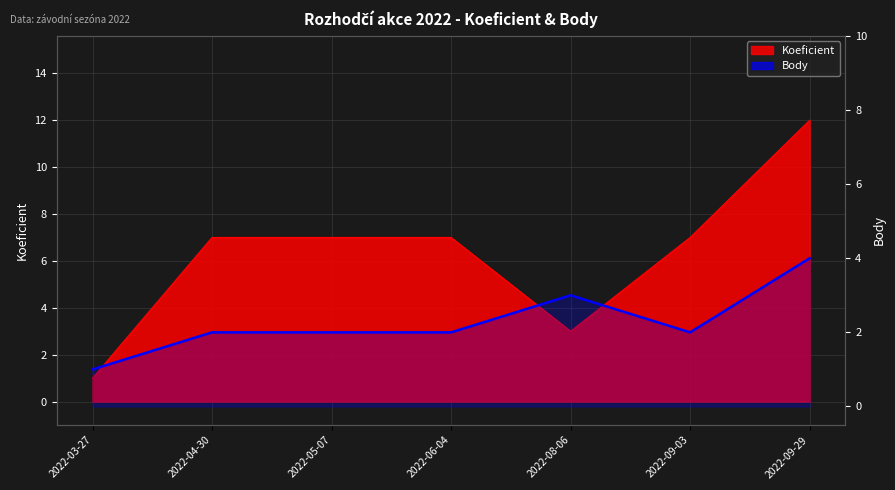

Approximately how many times larger is the value at 2022-03-27 compared to 2022-09-03?

0.5